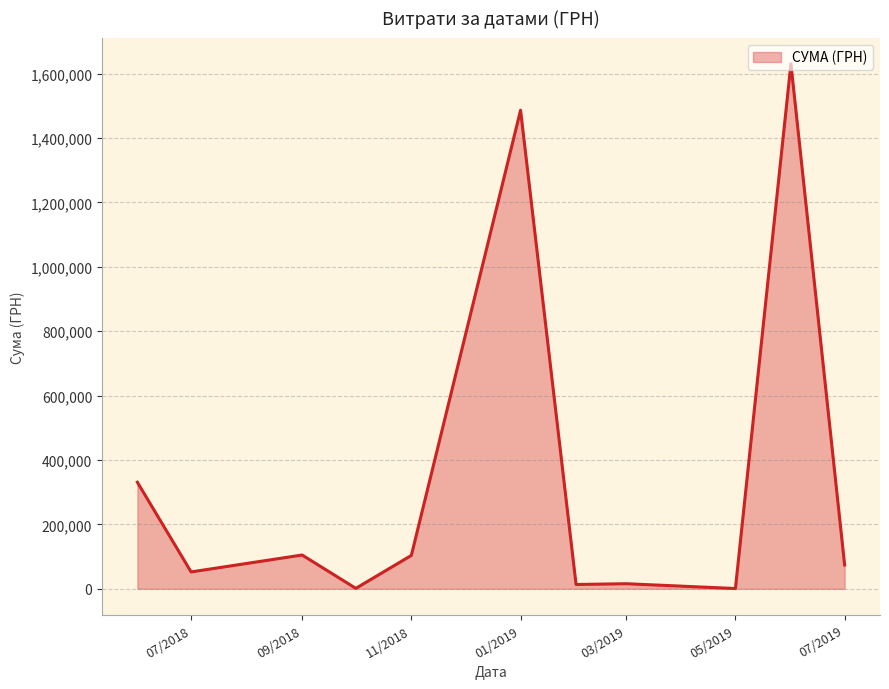

What is the maximum value shown in the chart?

1630052.7